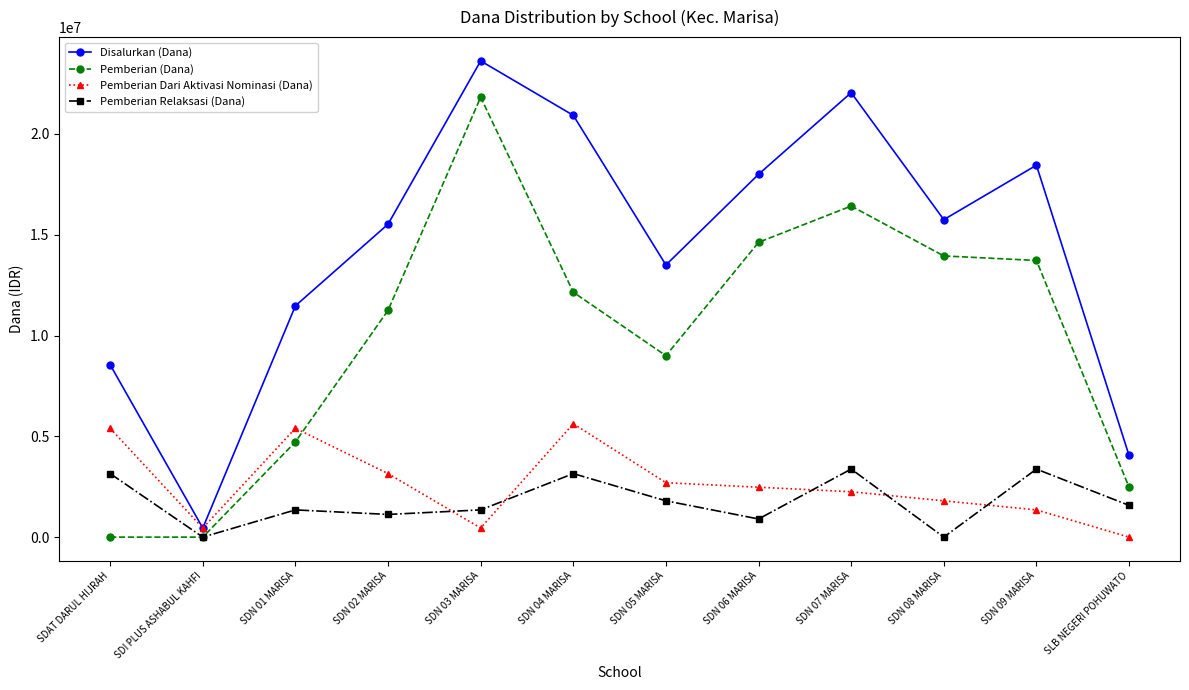

True or false: Disalurkan (Dana) and Pemberian Relaksasi (Dana) cross at least once.

False